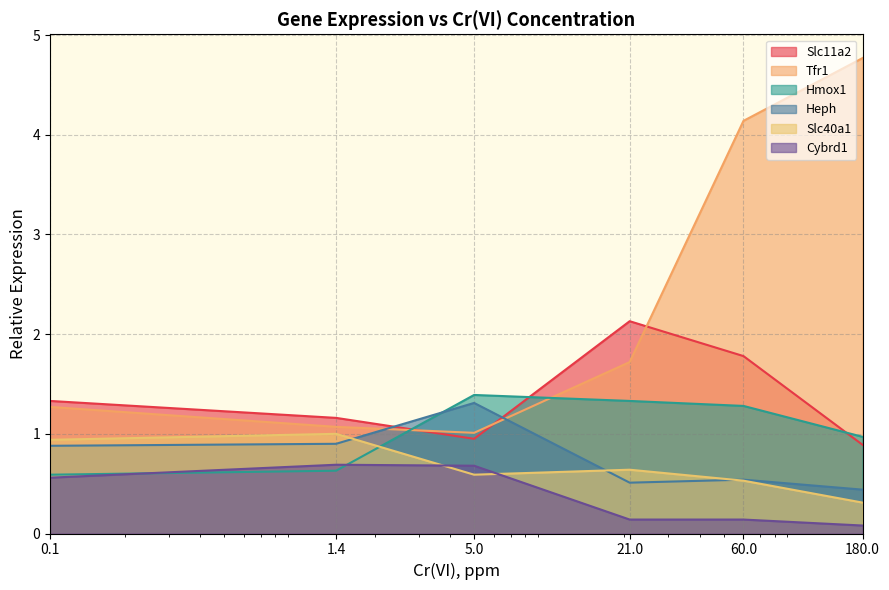

True or false: Heph has more than 2 points higher than both neighbors.

False